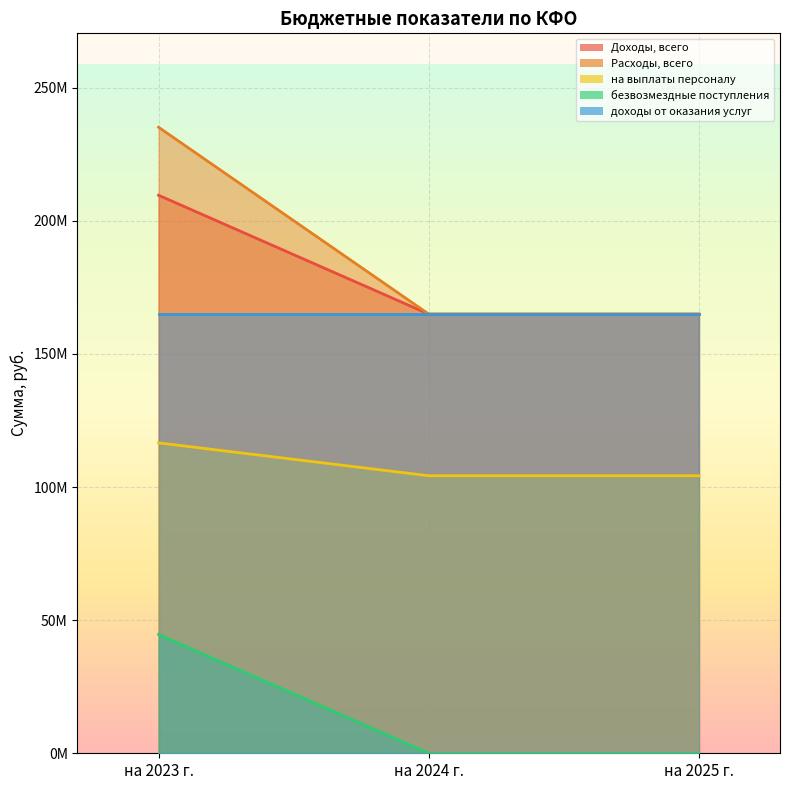

Is the value of Доходы, всего at на 2025 г. greater than the value of безвозмездные поступления at на 2025 г.?

Yes